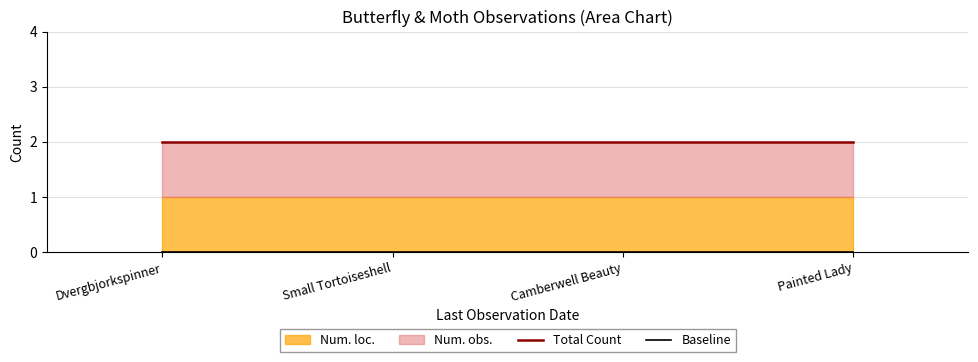

Which series has the largest range (max minus min)?

Total Count